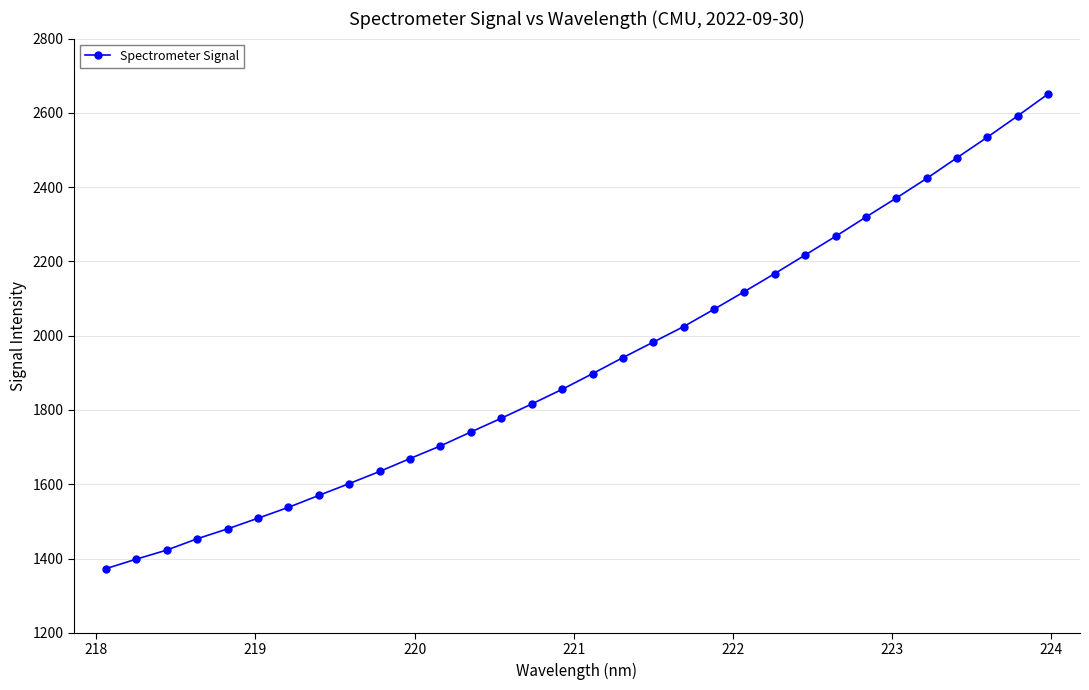

What is the maximum value shown in the chart?

2650.9